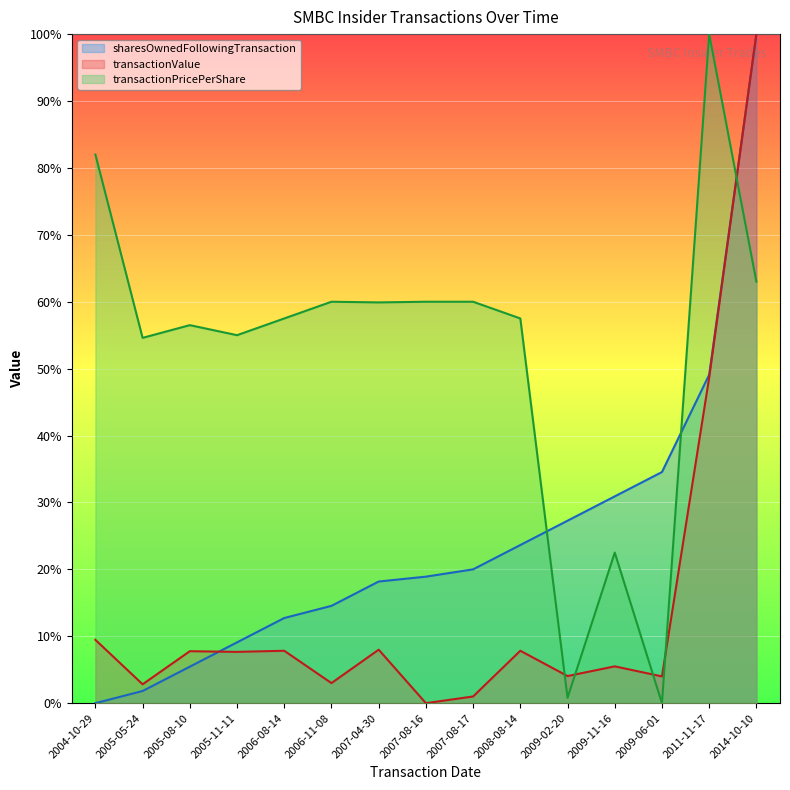

How many data points in sharesOwnedFollowingTransaction are above 18?

9